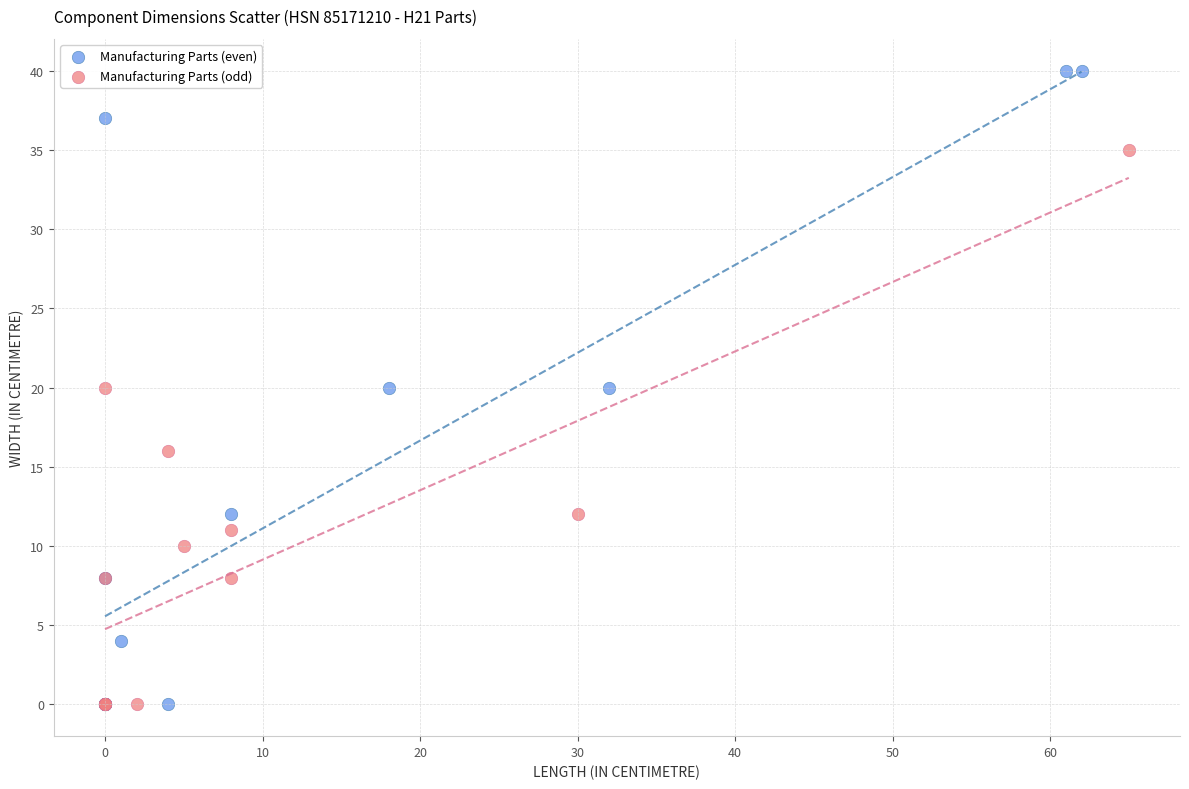

Which series has the largest Y range (max minus min)?

Manufacturing Parts (even)